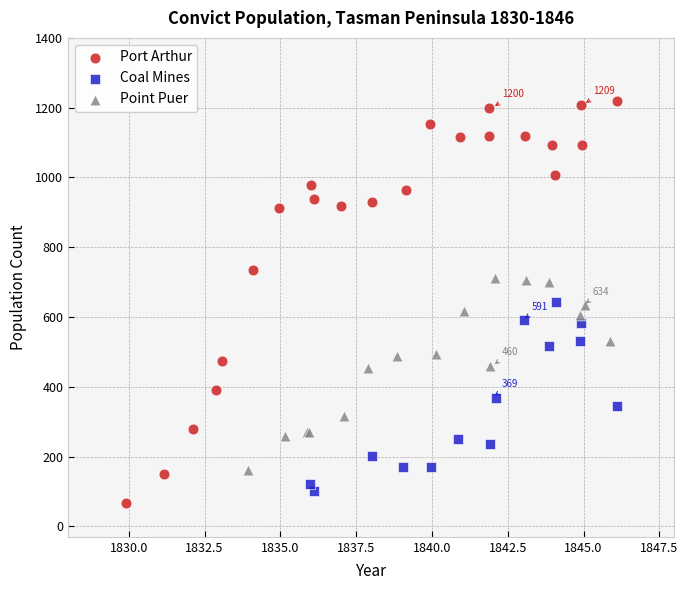

Which series reaches the maximum Y coordinate?

Port Arthur